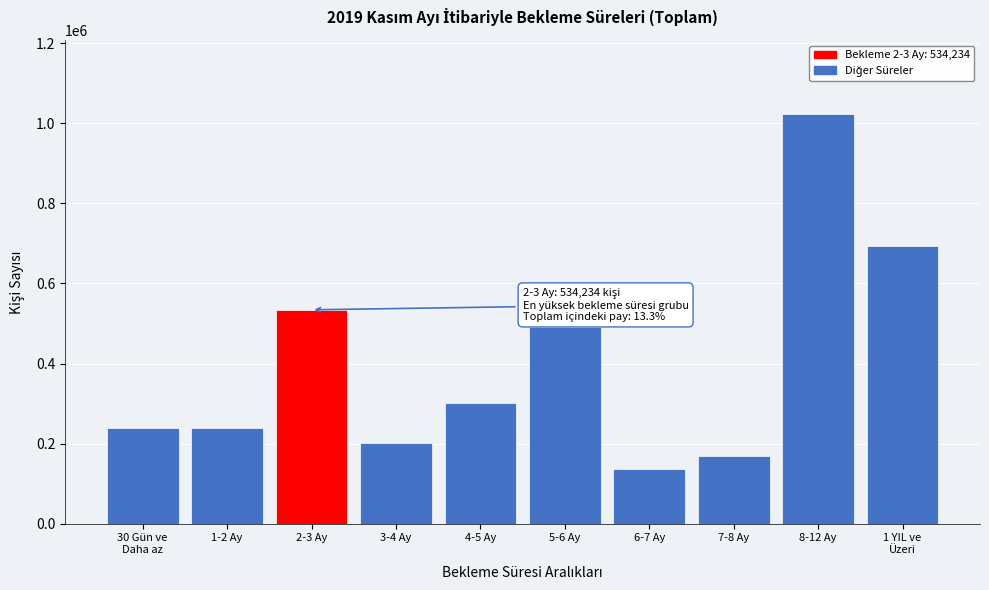

What is the change in value from 2-3 Ay to 4-5 Ay?

-232121